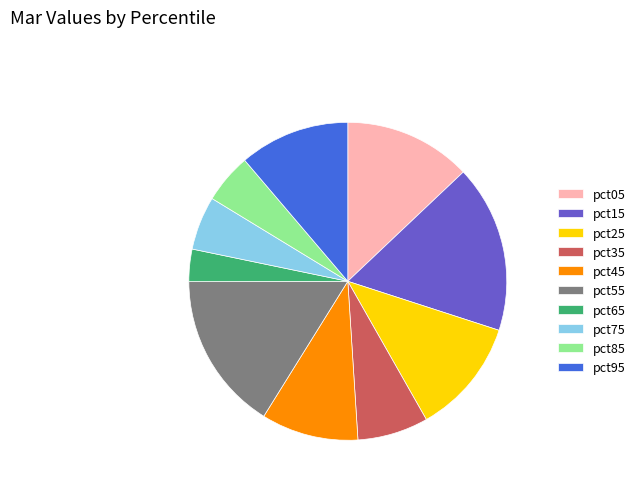

Is there a majority slice in this chart?

No